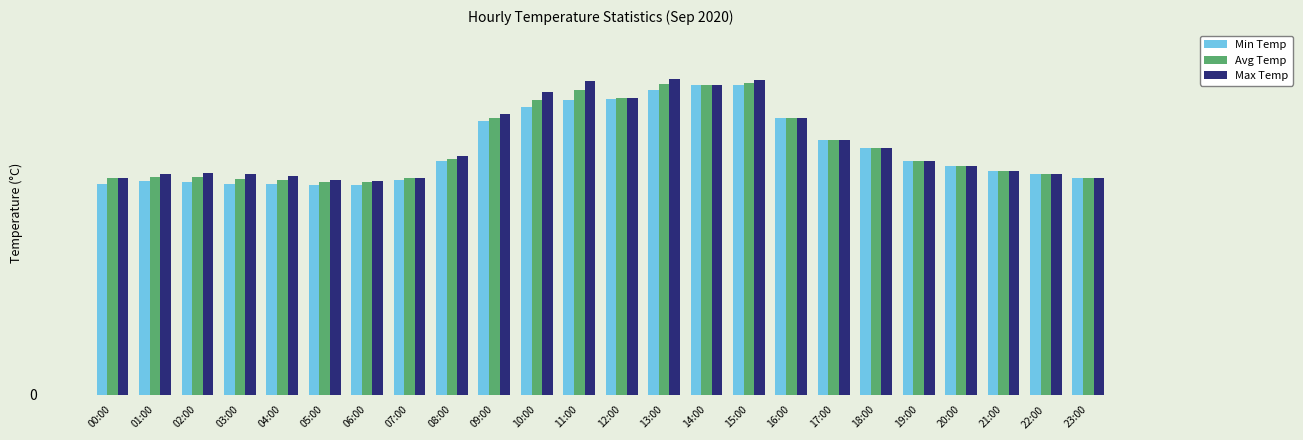

What is the difference between the second highest and second lowest values in the Avg Temp series?

12.1